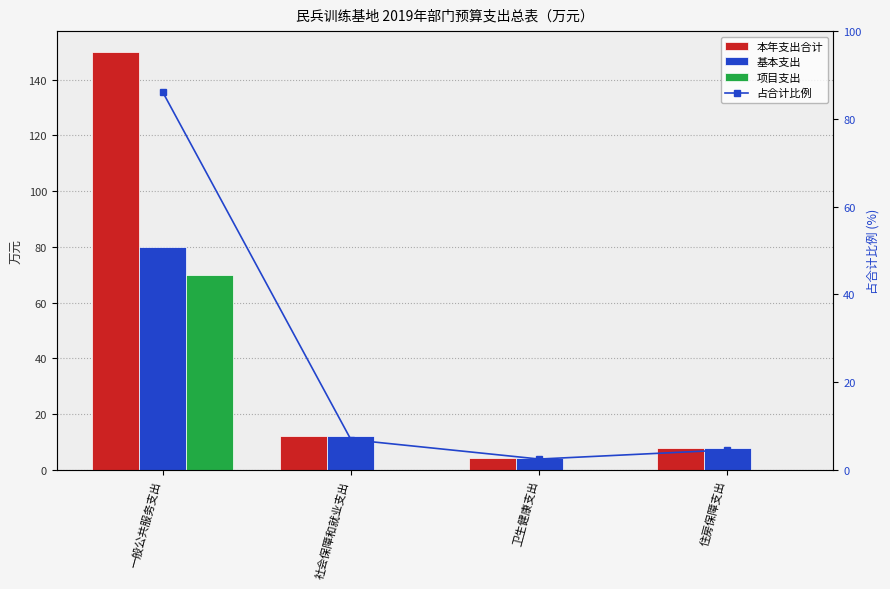

Reading right to left, list all the values displayed in this chart.

本年支出合计: 住房保障支出=7.9	卫生健康支出=4.3	社会保障和就业支出=12.0	一般公共服务支出=149.9
基本支出: 住房保障支出=7.9	卫生健康支出=4.3	社会保障和就业支出=12.0	一般公共服务支出=79.9
项目支出: 住房保障支出=0.0	卫生健康支出=0.0	社会保障和就业支出=0.0	一般公共服务支出=70.0
占合计比例: 住房保障支出=4.5	卫生健康支出=2.5	社会保障和就业支出=6.9	一般公共服务支出=86.1